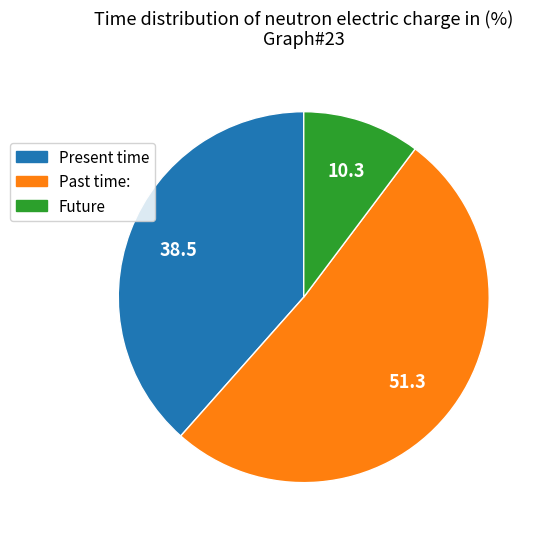

Is there any slice that represents more than half of the pie?

Yes